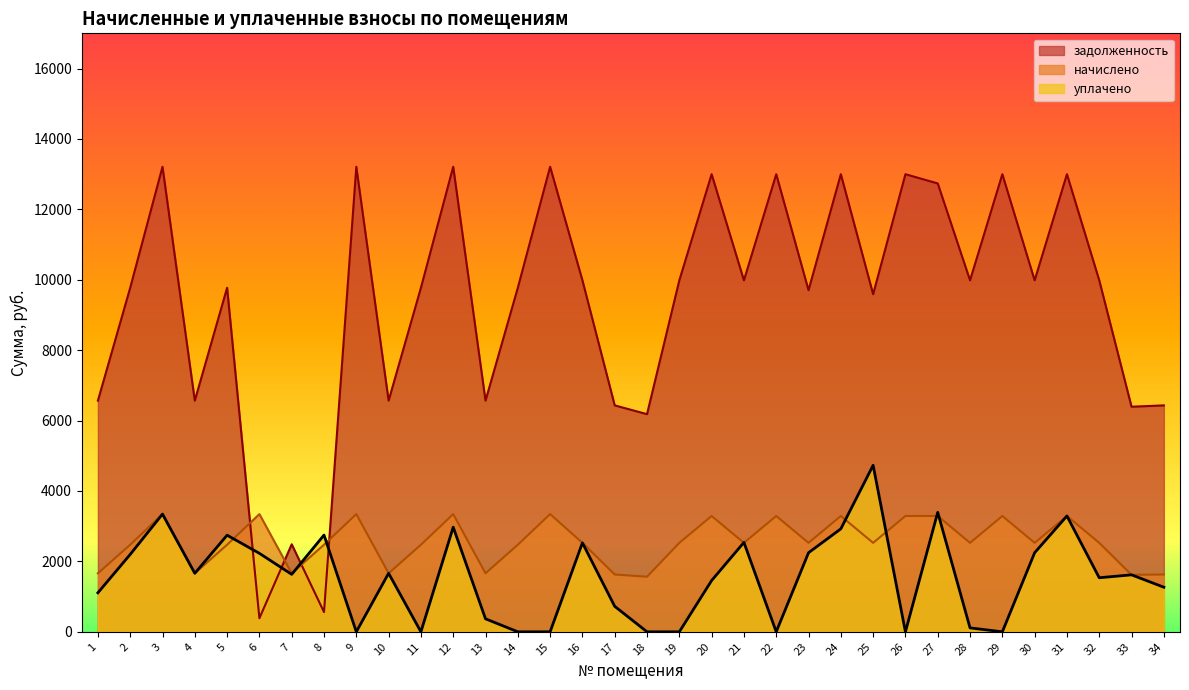

What value does the начислено series have at 32?

2527.2